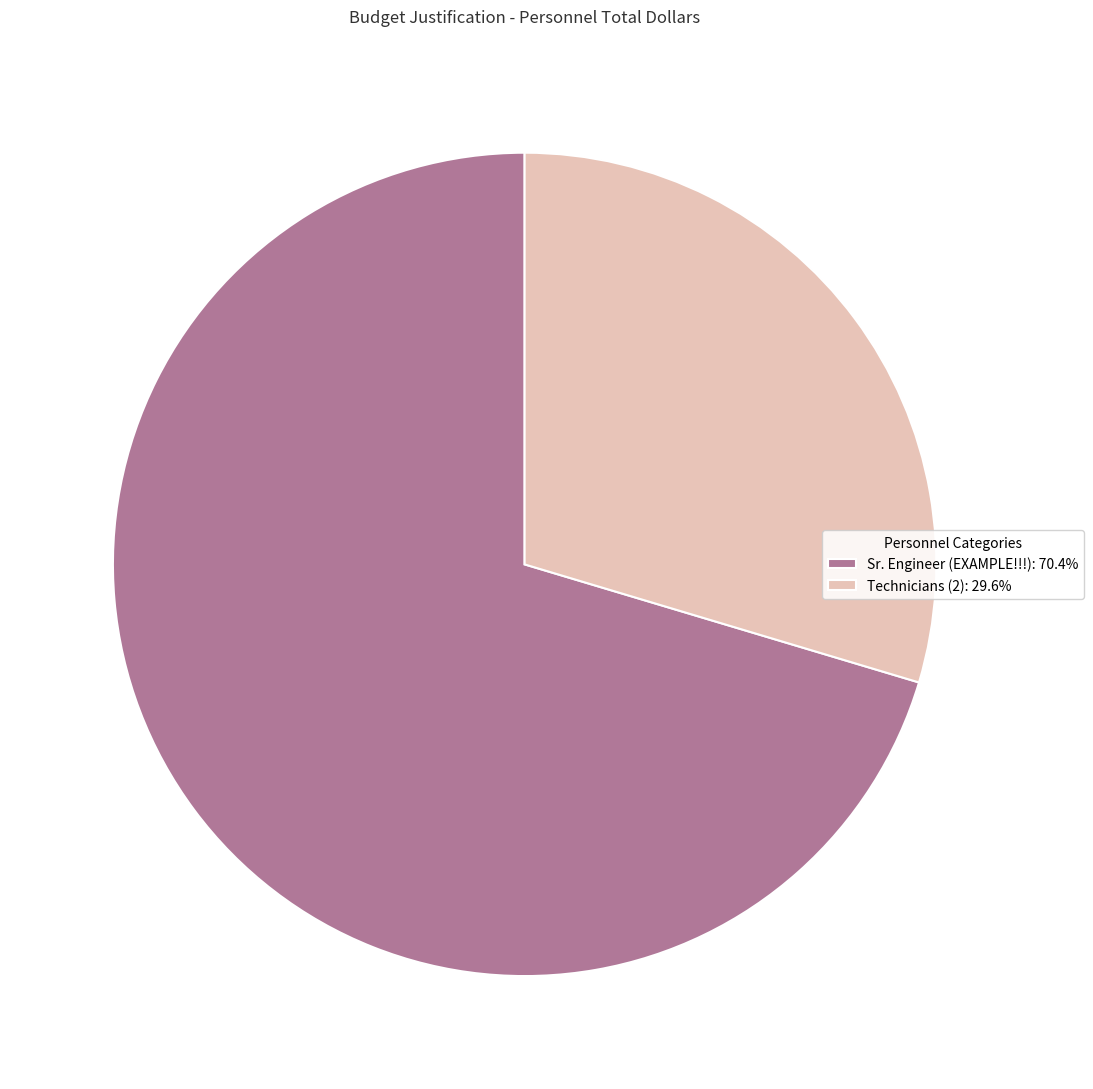

Rank the categories by value from lowest to highest.

Technicians (2), Sr. Engineer (EXAMPLE!!!)